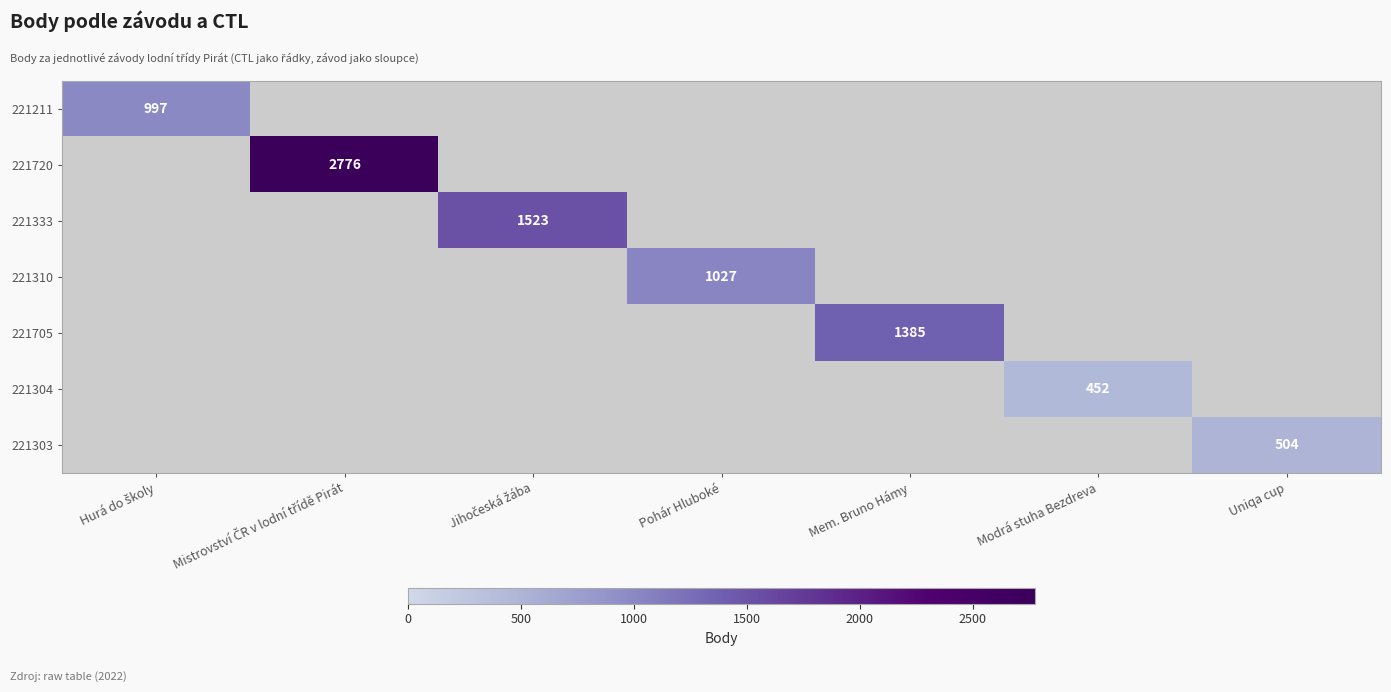

Is it true that 221303 equals 834 at Uniqa cup?

False